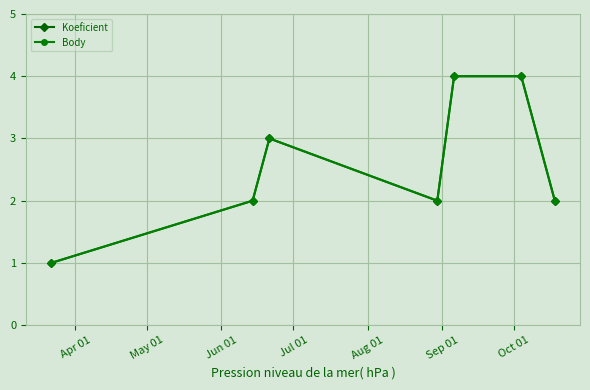

What is the value of the Koeficient point at the 3rd from the left?

3